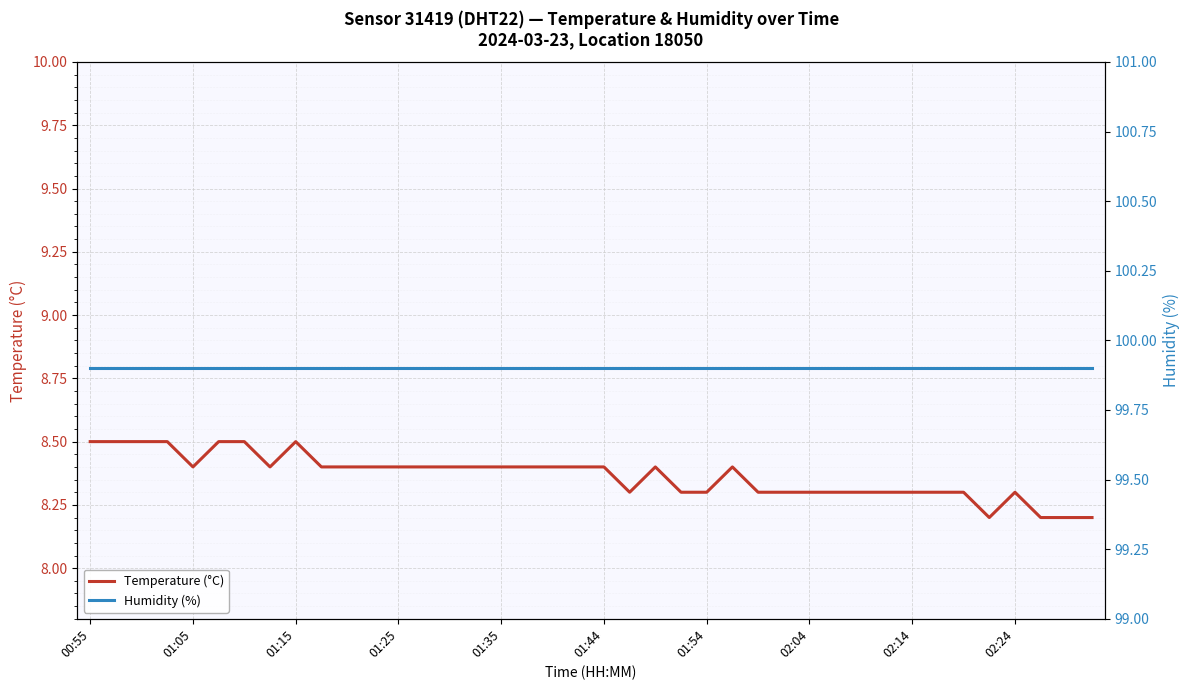

What is the maximum value shown in the chart?

99.9